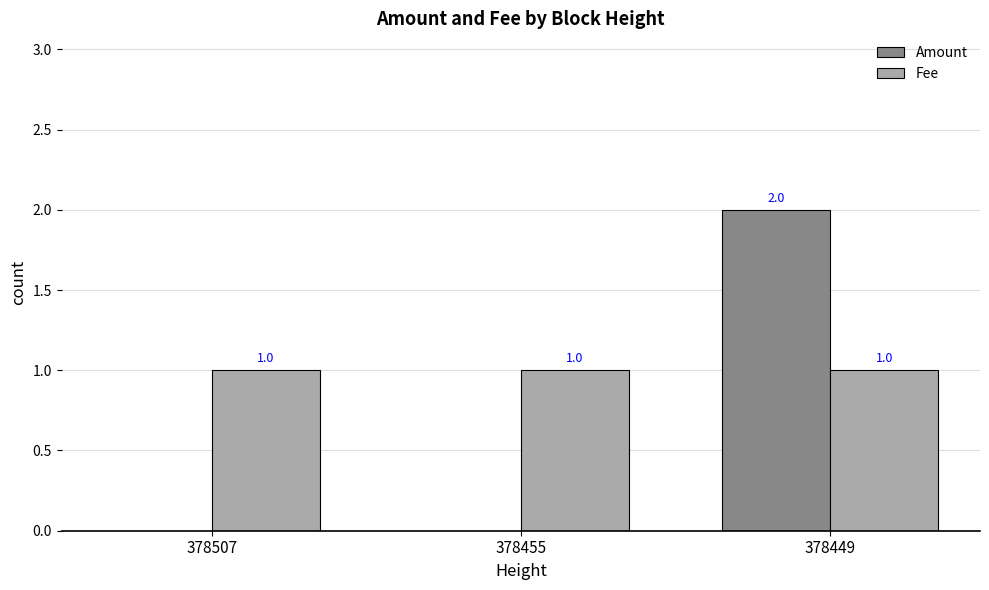

Read the Fee value at 378449.

1